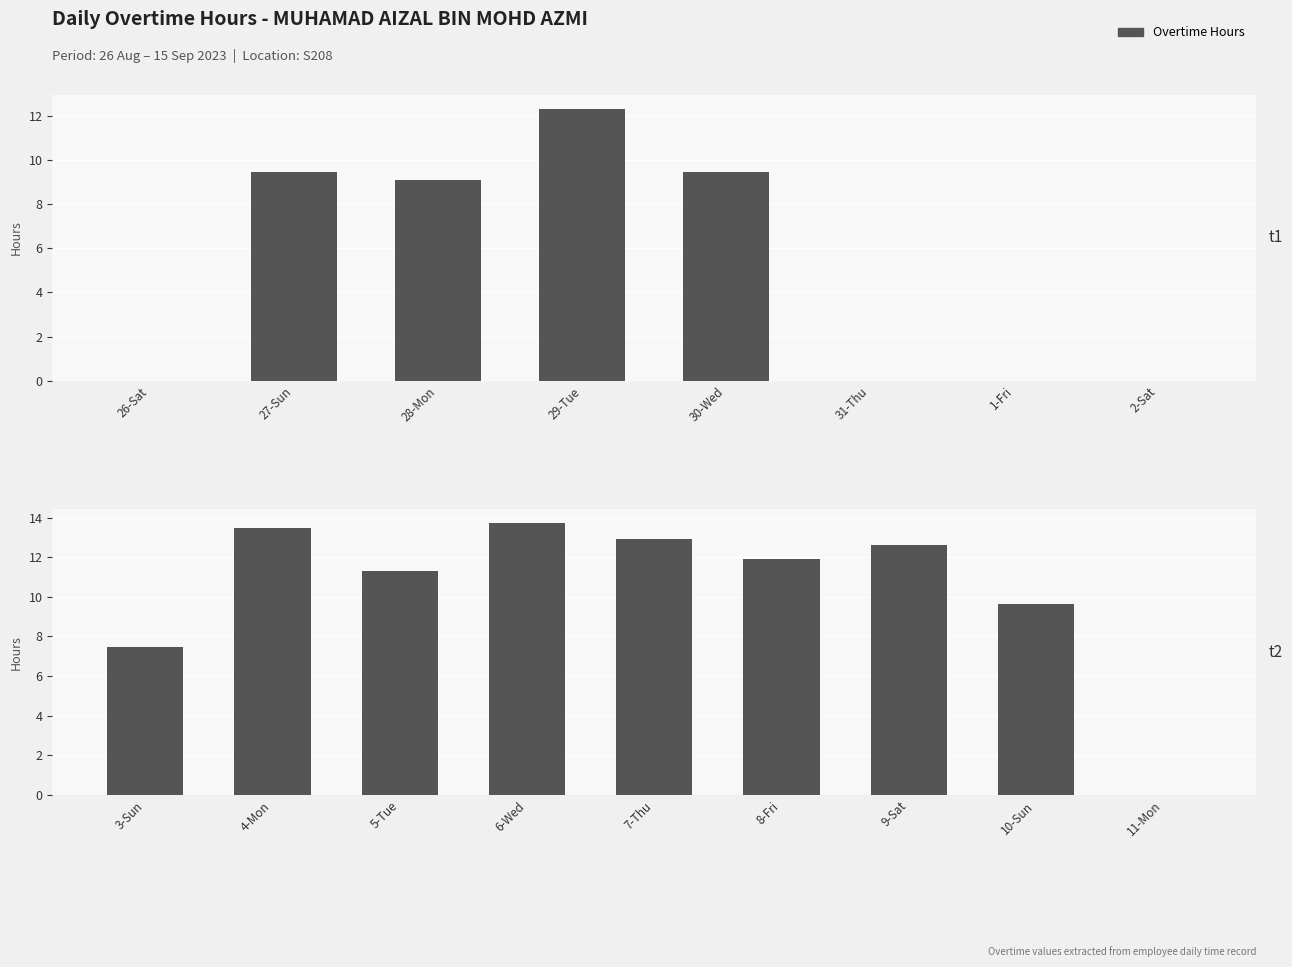

What is the value of the 4th bar from the left?

13.7